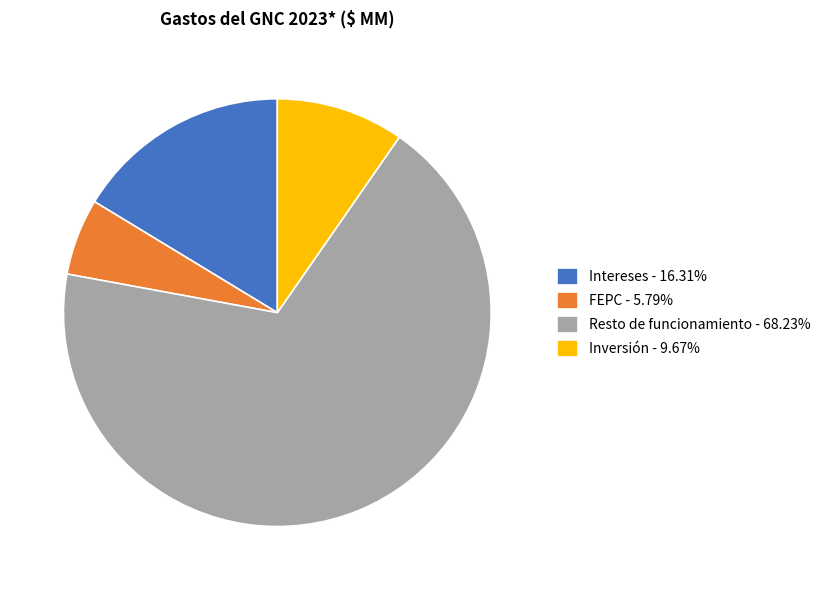

What is the ratio of the value at Inversión - 9.67% to the value at FEPC - 5.79%?

1.7